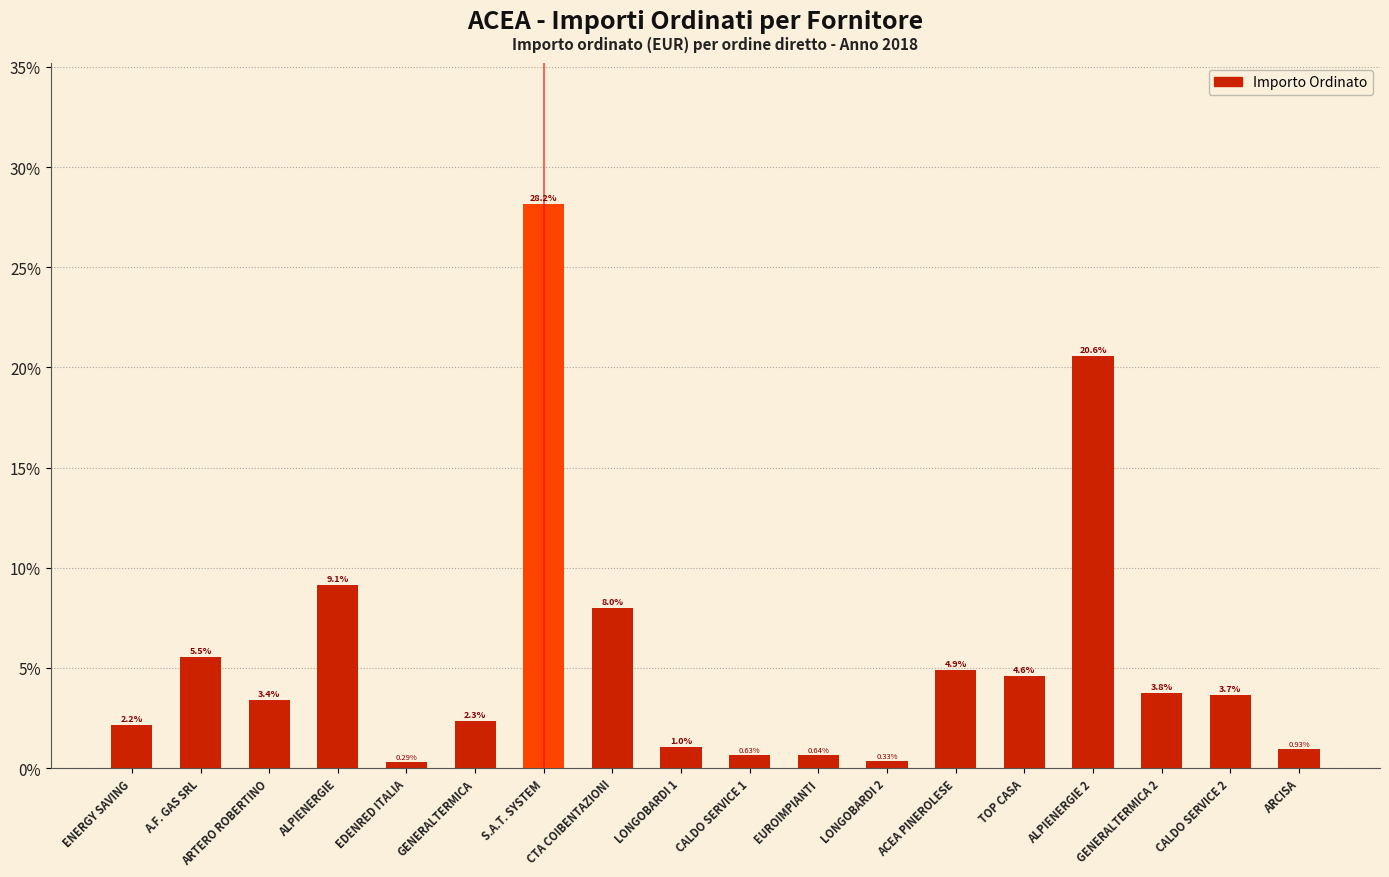

The chart shows a value of 4.6 at TOP CASA. True or false?

True